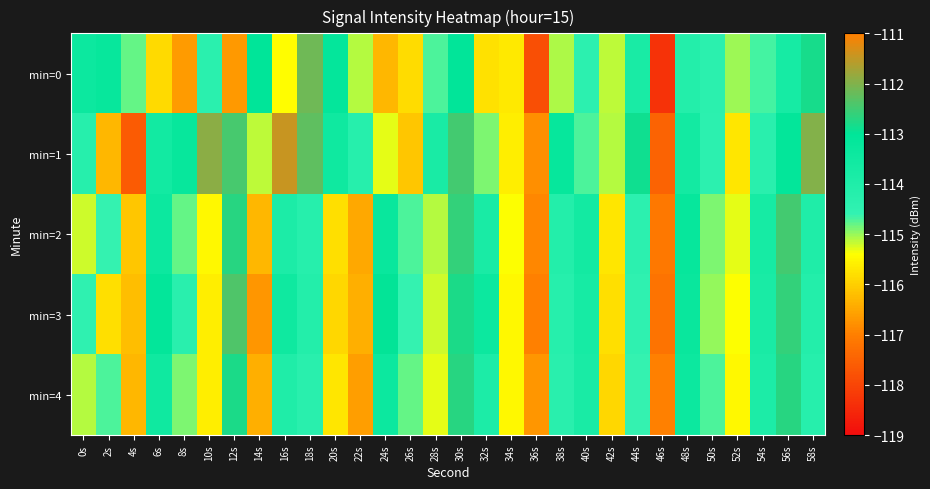

Which category has the highest value across all series?

16s